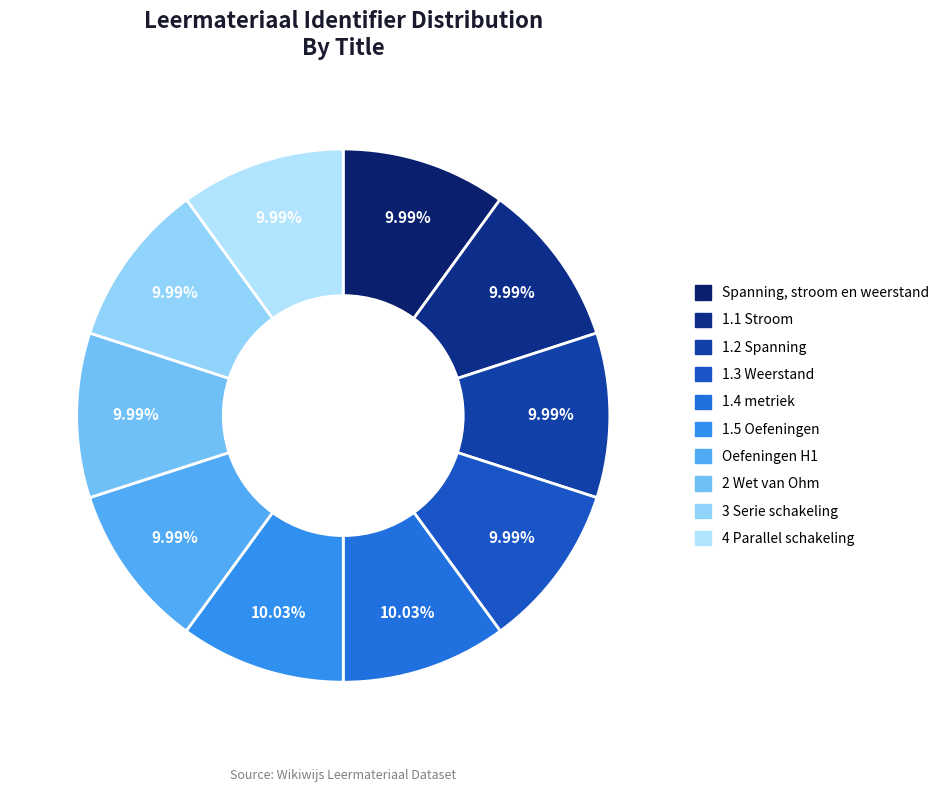

Does 2 Wet van Ohm account for over 50% of the chart?

No